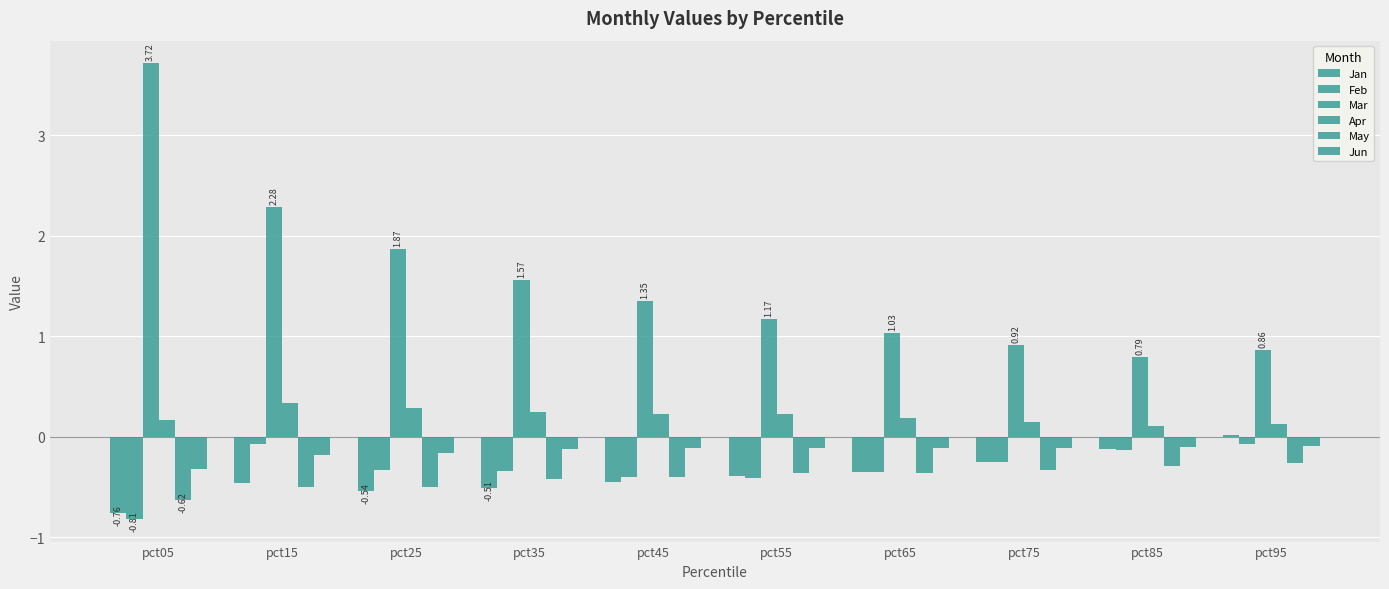

Reading left to right, list all the values displayed in this chart.

Jan: -0.8	-0.5	-0.5	-0.5	-0.5	-0.4	-0.3	-0.3	-0.1	0.0
Feb: -0.8	-0.1	-0.3	-0.3	-0.4	-0.4	-0.3	-0.3	-0.1	-0.1
Mar: 3.7	2.3	1.9	1.6	1.3	1.2	1.0	0.9	0.8	0.9
Apr: 0.2	0.3	0.3	0.2	0.2	0.2	0.2	0.1	0.1	0.1
May: -0.6	-0.5	-0.5	-0.4	-0.4	-0.4	-0.4	-0.3	-0.3	-0.3
Jun: -0.3	-0.2	-0.2	-0.1	-0.1	-0.1	-0.1	-0.1	-0.1	-0.1